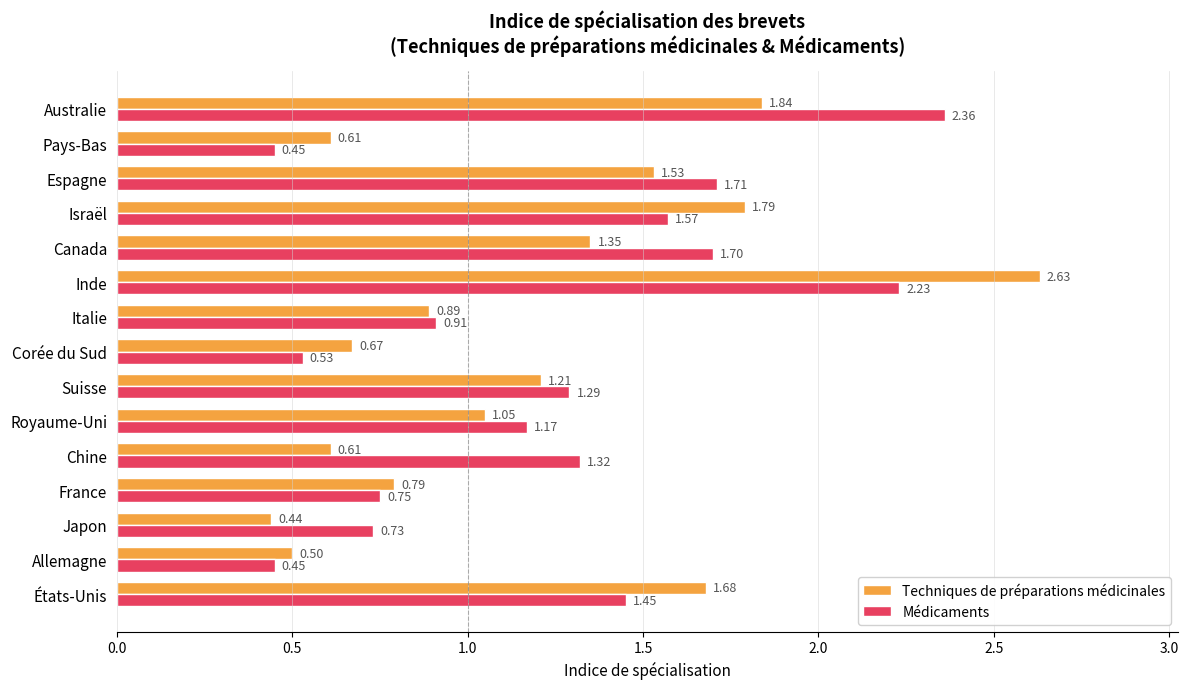

At which category does the chart reach its peak across all series?

Inde